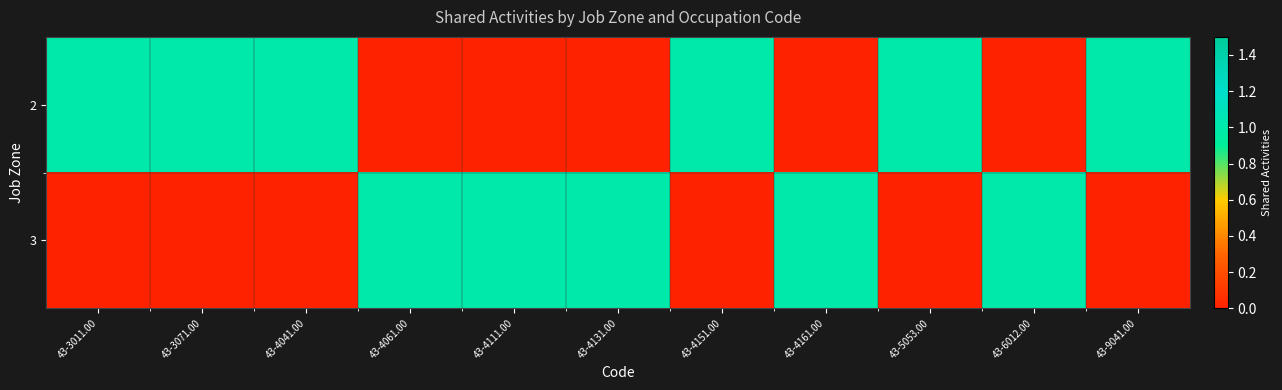

What is the difference between the highest and lowest values at 43-4161.00?

1